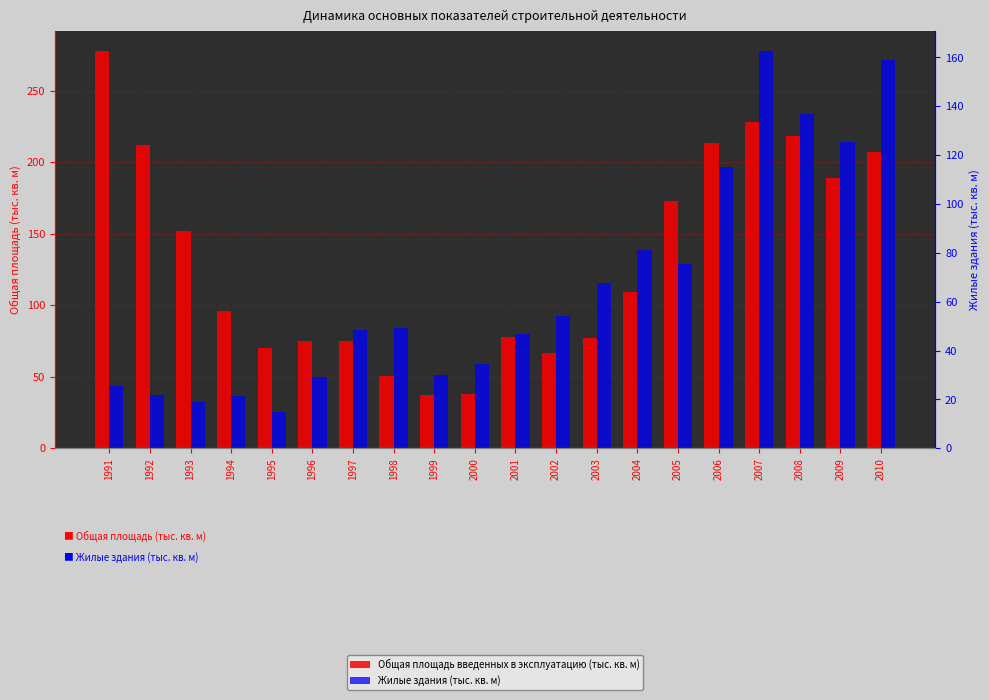

Reading left to right, transcribe all the data shown in this chart.

Общая площадь введенных в эксплуатацию (тыс. кв. м): 1991=278.0	1992=212.0	1993=152.0	1994=96.0	1995=70.0	1996=75.0	1997=75.0	1998=50.8	1999=37.2	2000=37.8	2001=77.7	2002=66.5	2003=77.3	2004=109.5	2005=173.1	2006=213.5	2007=227.9	2008=218.7	2009=189.1	2010=207.4
Жилые здания (тыс. кв. м): 1991=25.5	1992=21.6	1993=19.1	1994=21.2	1995=14.9	1996=29.0	1997=48.6	1998=49.3	1999=30.1	2000=34.6	2001=46.9	2002=54.1	2003=67.5	2004=81.0	2005=75.3	2006=115.0	2007=162.7	2008=137.0	2009=125.2	2010=159.1